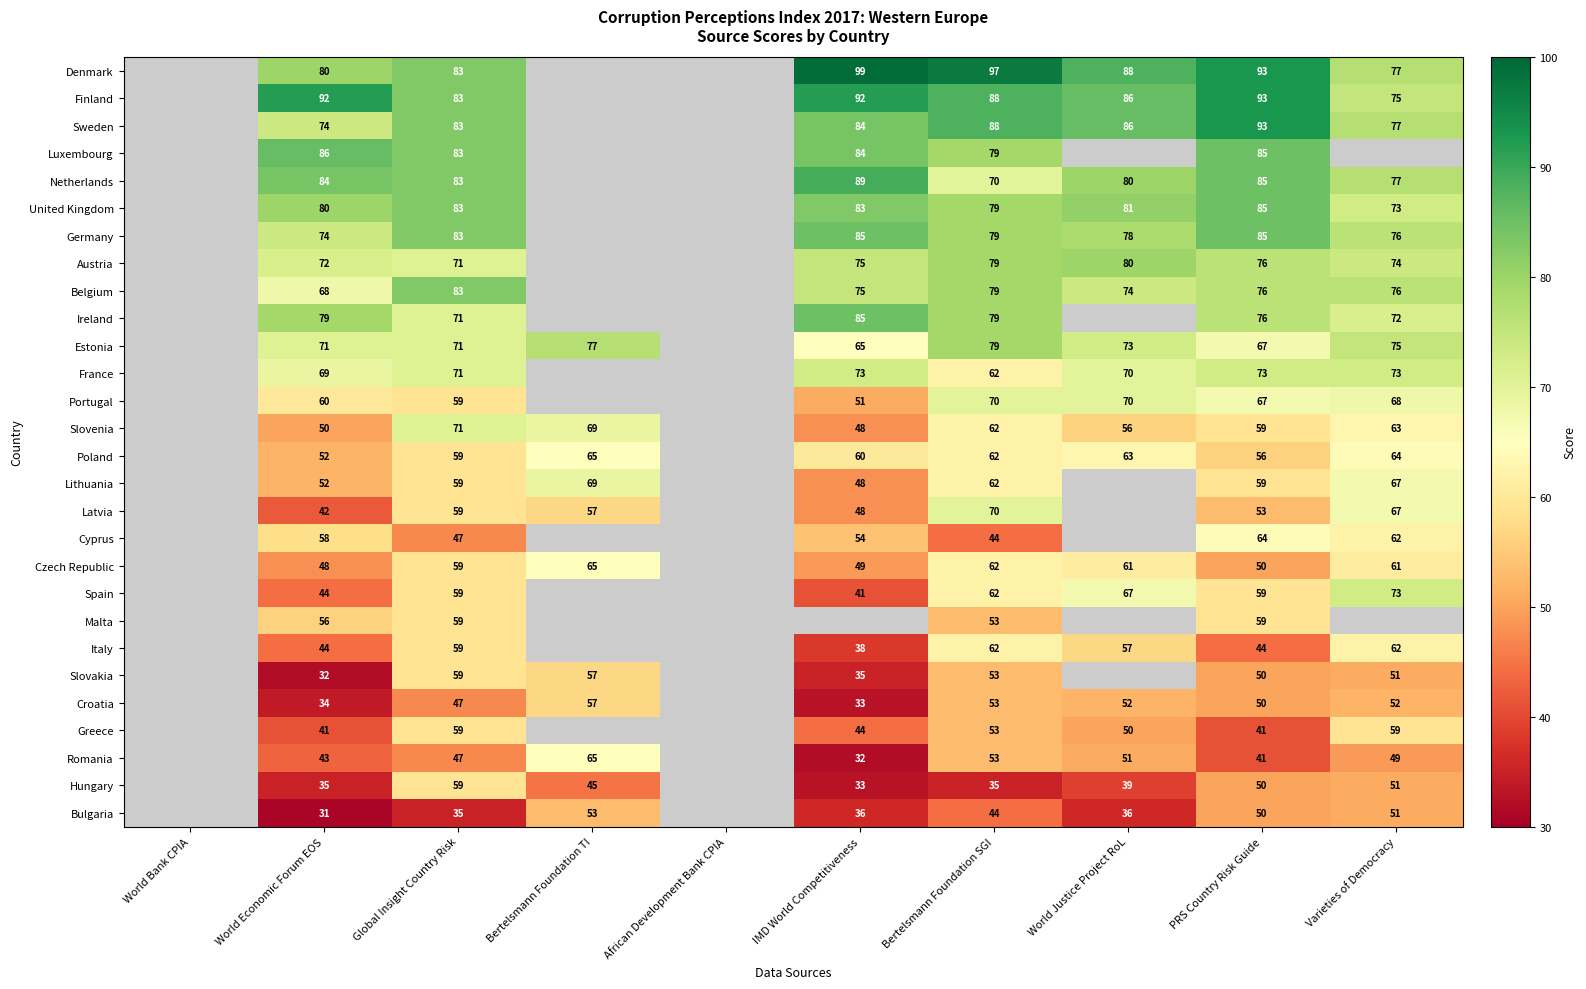

What is the difference between the Cyprus values at Global Insight Country Risk and Varieties of Democracy?

15